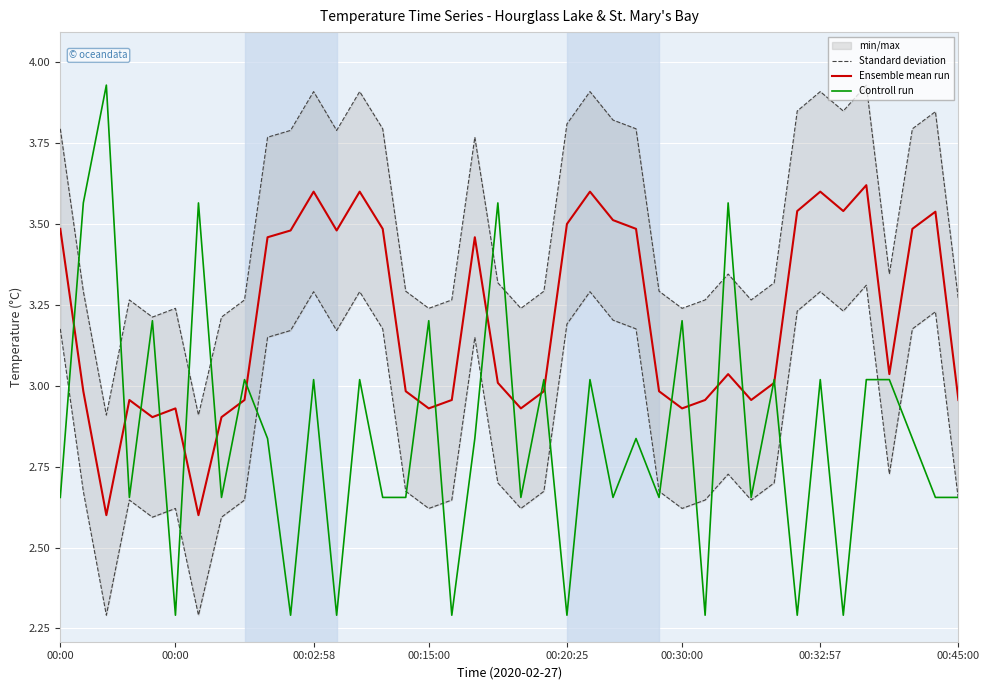

What is the average value of the Ensemble mean run series?

3.2